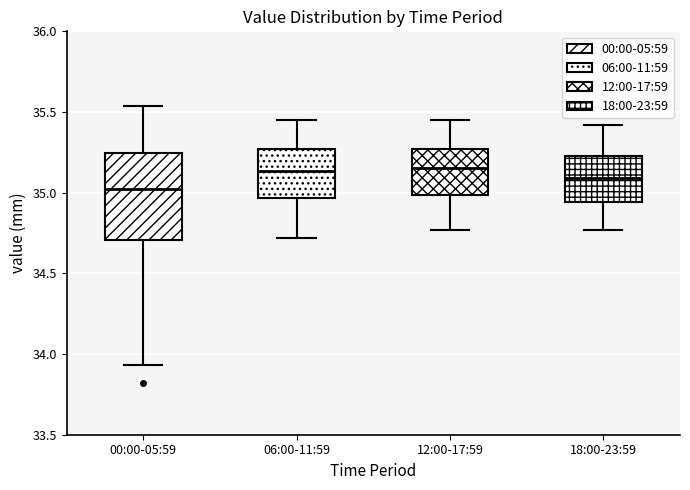

Which box is the tallest, from its lower edge to its upper edge?

00:00-05:59